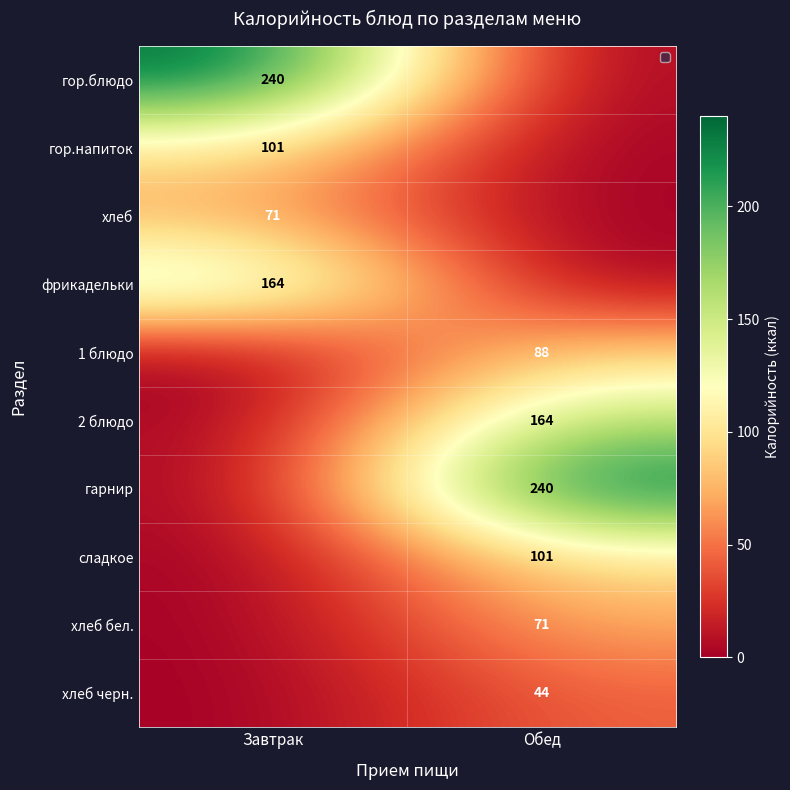

True or false: гор.напиток has a value of 101 at Завтрак.

True